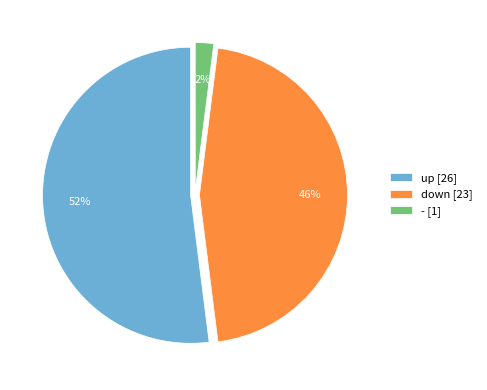

True or false: - accounts for 2% of the total.

True